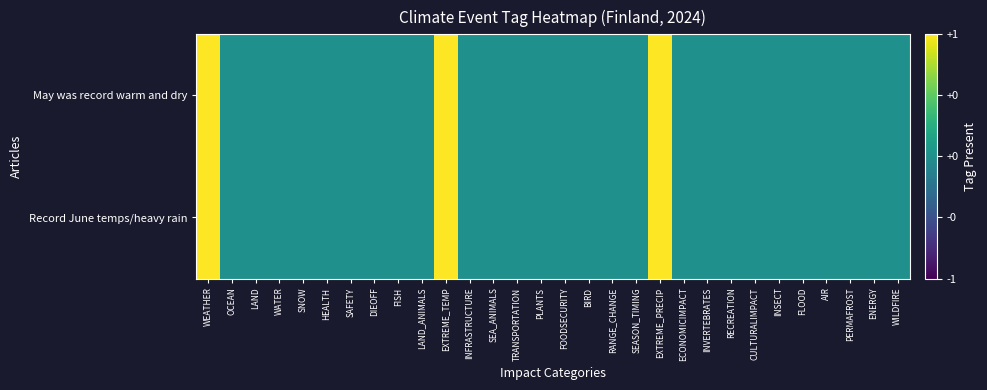

Reading right to left, extract all data points from this chart.

Record June temps/heavy rain: WILDFIRE=0	ENERGY=0	PERMAFROST=0	AIR=0	FLOOD=0	INSECT=0	CULTURALIMPACT=0	RECREATION=0	INVERTEBRATES=0	ECONOMICIMPACT=0	EXTREME_PRECIP=1	SEASON_TIMING=0	RANGE_CHANGE=0	BIRD=0	FOODSECURITY=0	PLANTS=0	TRANSPORTATION=0	SEA_ANIMALS=0	INFRASTRUCTURE=0	EXTREME_TEMP=1	LAND_ANIMALS=0	FISH=0	DIEOFF=0	SAFETY=0	HEALTH=0	SNOW=0	WATER=0	LAND=0	OCEAN=0	WEATHER=1
May was record warm and dry: WILDFIRE=0	ENERGY=0	PERMAFROST=0	AIR=0	FLOOD=0	INSECT=0	CULTURALIMPACT=0	RECREATION=0	INVERTEBRATES=0	ECONOMICIMPACT=0	EXTREME_PRECIP=1	SEASON_TIMING=0	RANGE_CHANGE=0	BIRD=0	FOODSECURITY=0	PLANTS=0	TRANSPORTATION=0	SEA_ANIMALS=0	INFRASTRUCTURE=0	EXTREME_TEMP=1	LAND_ANIMALS=0	FISH=0	DIEOFF=0	SAFETY=0	HEALTH=0	SNOW=0	WATER=0	LAND=0	OCEAN=0	WEATHER=1